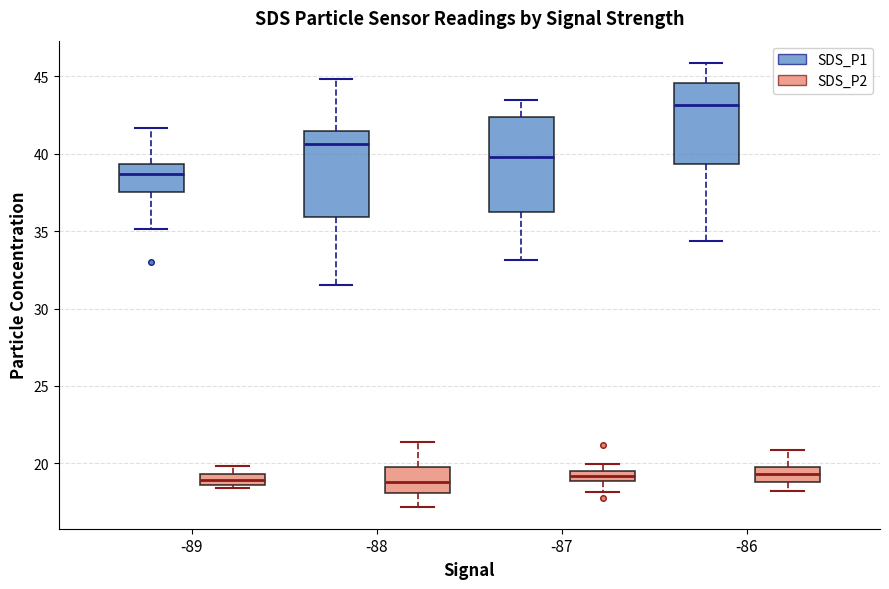

Which box is the tallest, from its lower edge to its upper edge?

-87 (SDS_P1)